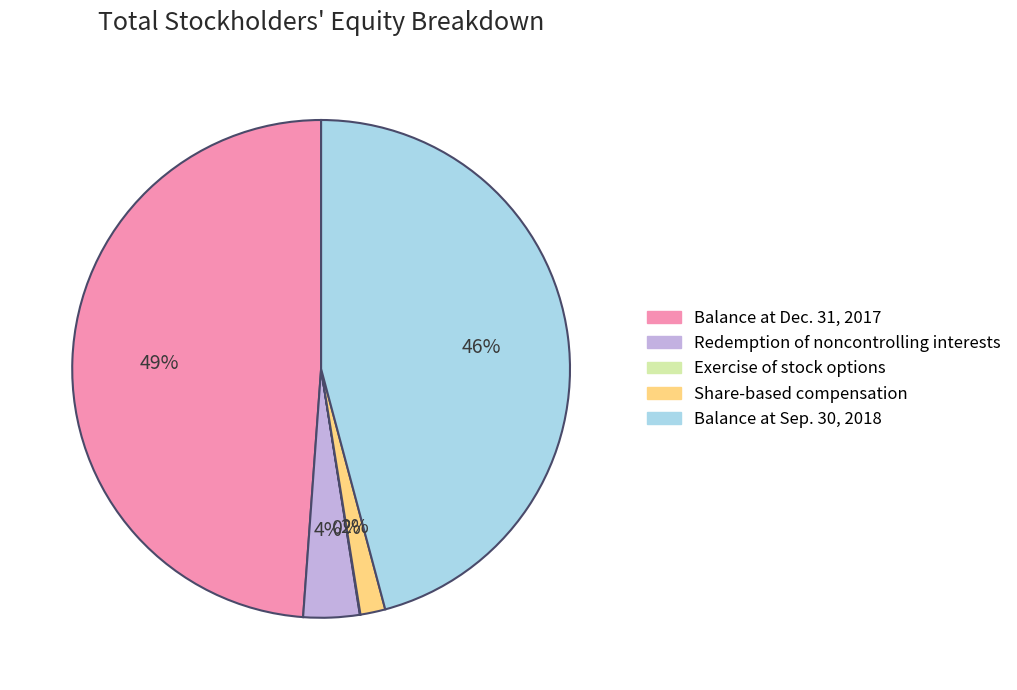

To the nearest percent, what is the average slice percentage?

20%